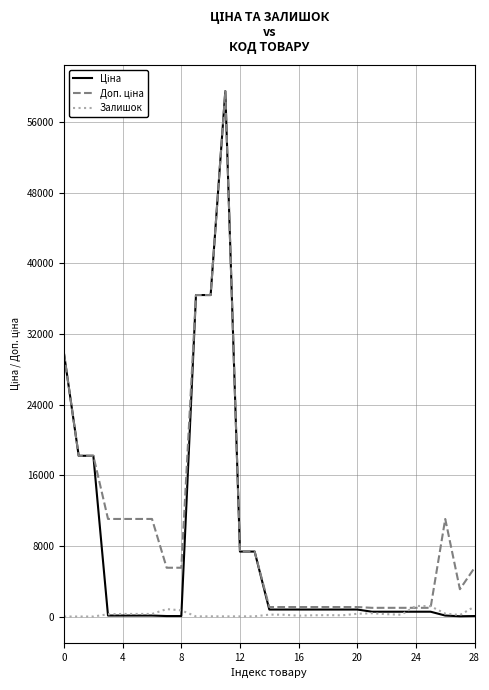

What is the greatest value displayed?

59523.0